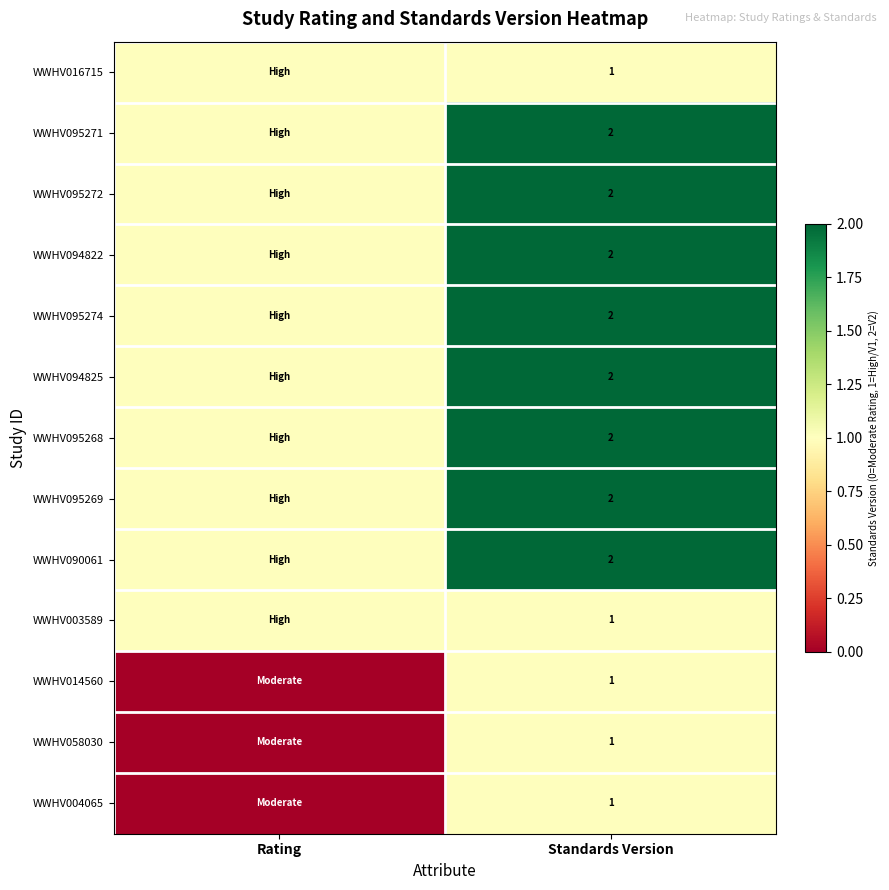

The value of WWHV094822 at Standards Version is 3. True or false?

False